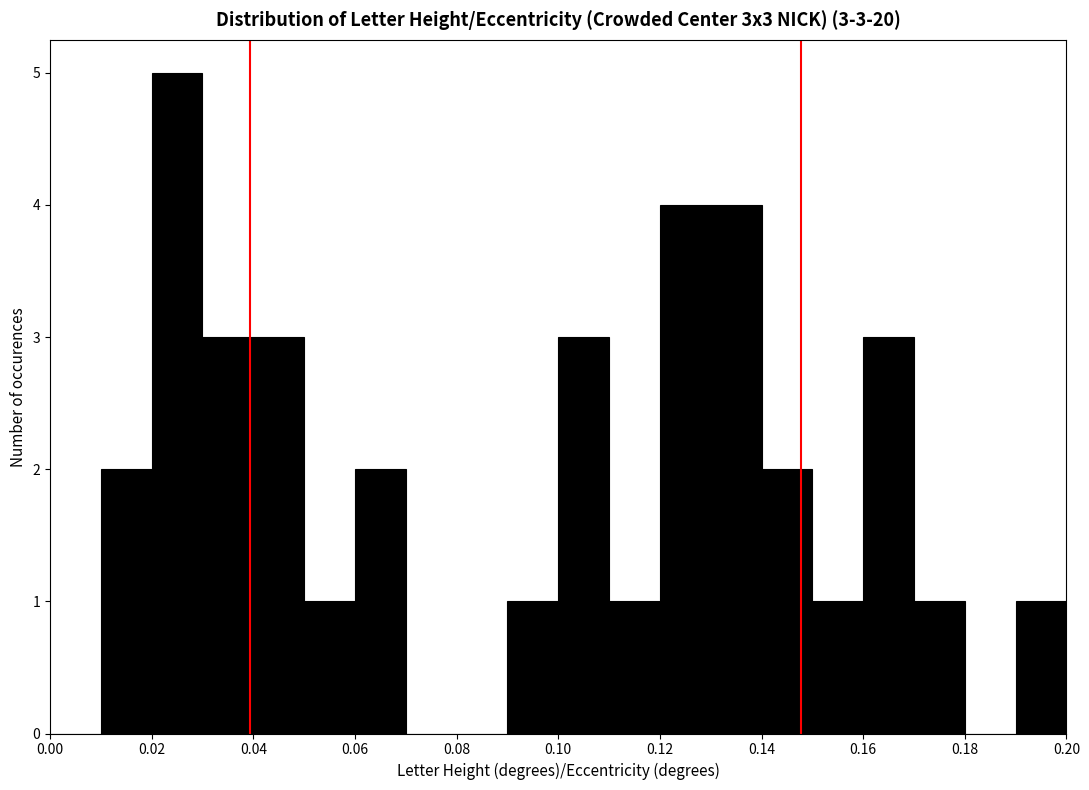

Over which range of the x-axis is the bar tallest?

0.02 to 0.03